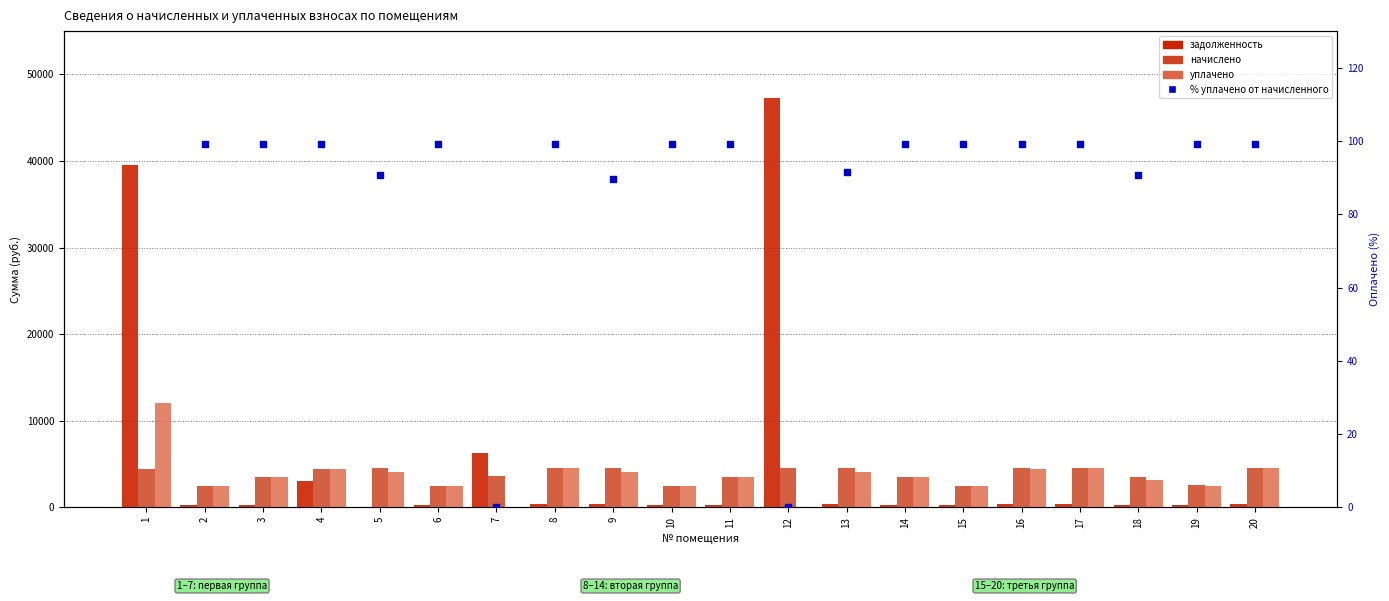

At how many categories does at least one series exceed 46325?

1